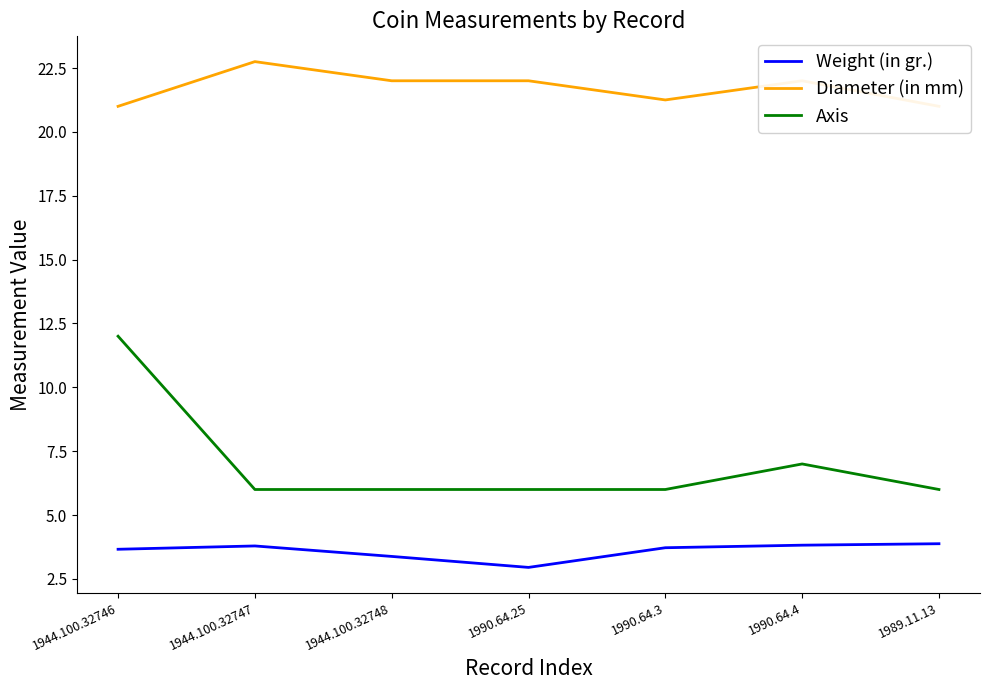

What is the difference between the Axis values at 1944.100.32748 and 1944.100.32746?

6.0